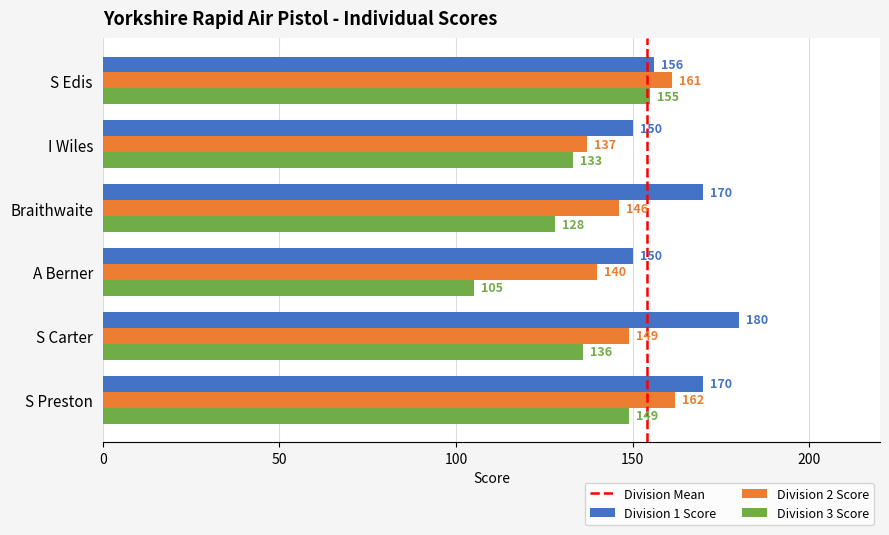

The Division 1 Score series shows 150 at A Berner. True or false?

True